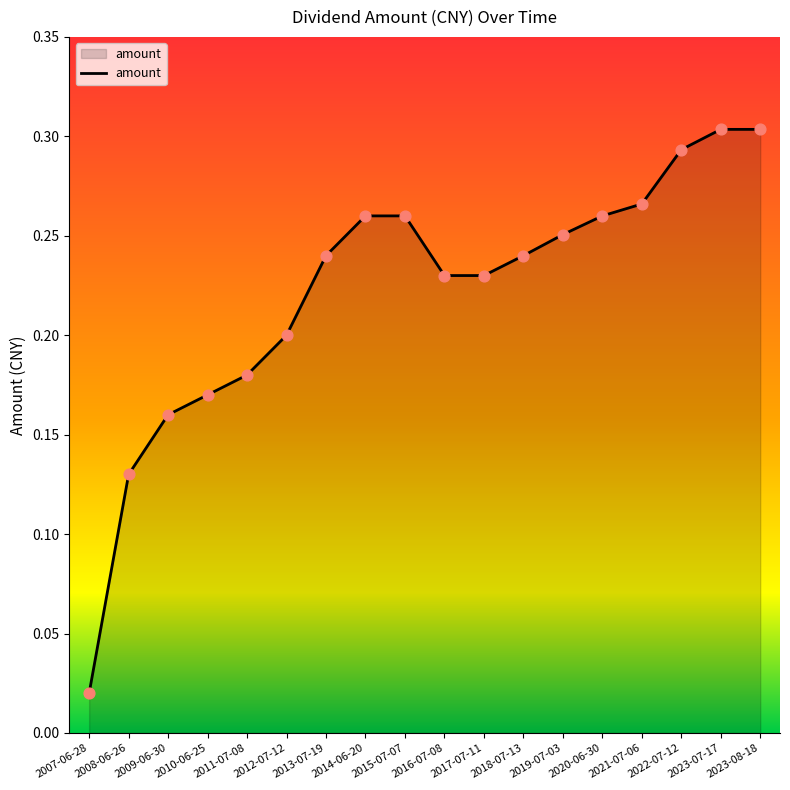

Which has a higher value, 2010-06-25 or 2019-07-03?

2019-07-03